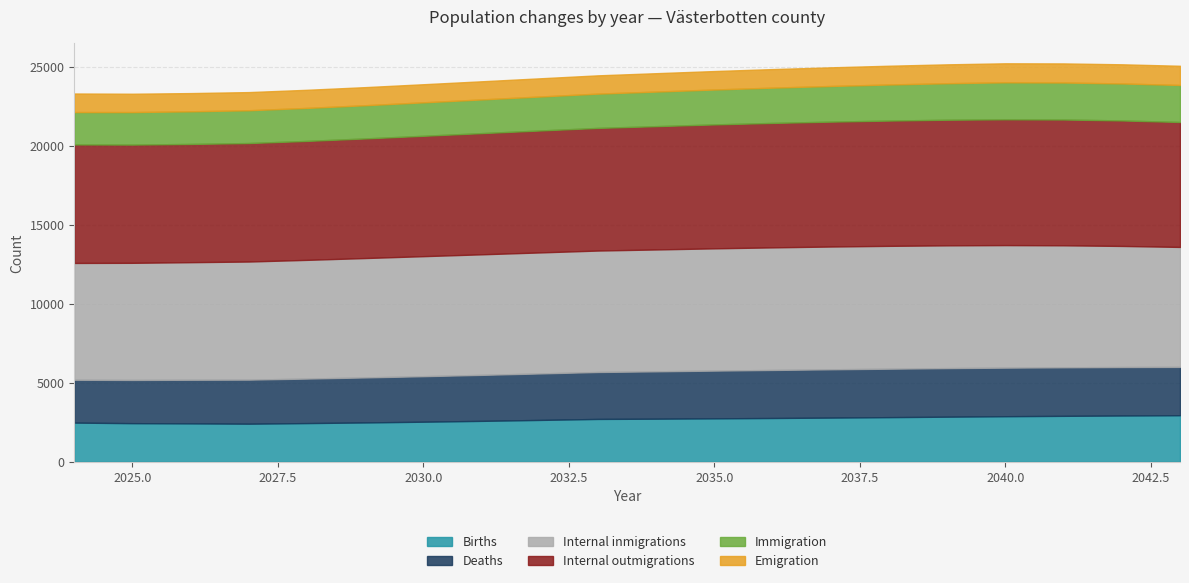

What is the average value of the Deaths series?

2943.5